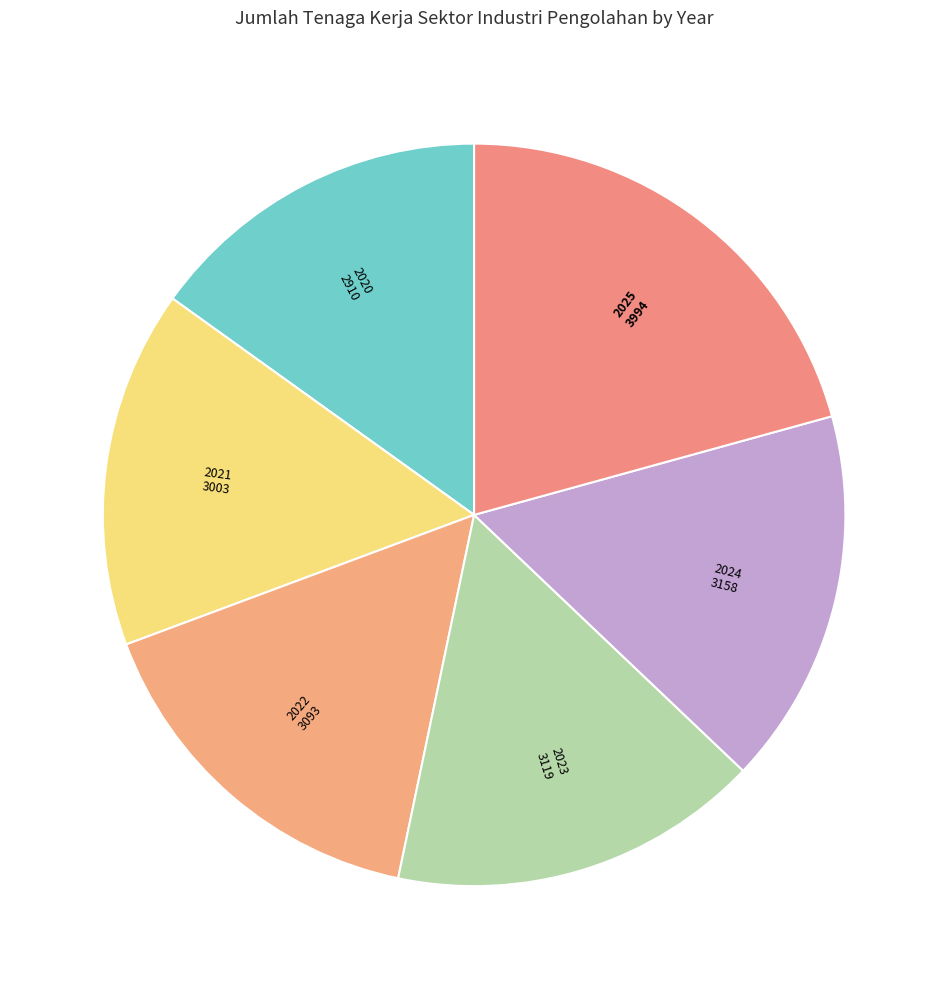

Is there a majority slice in this chart?

No